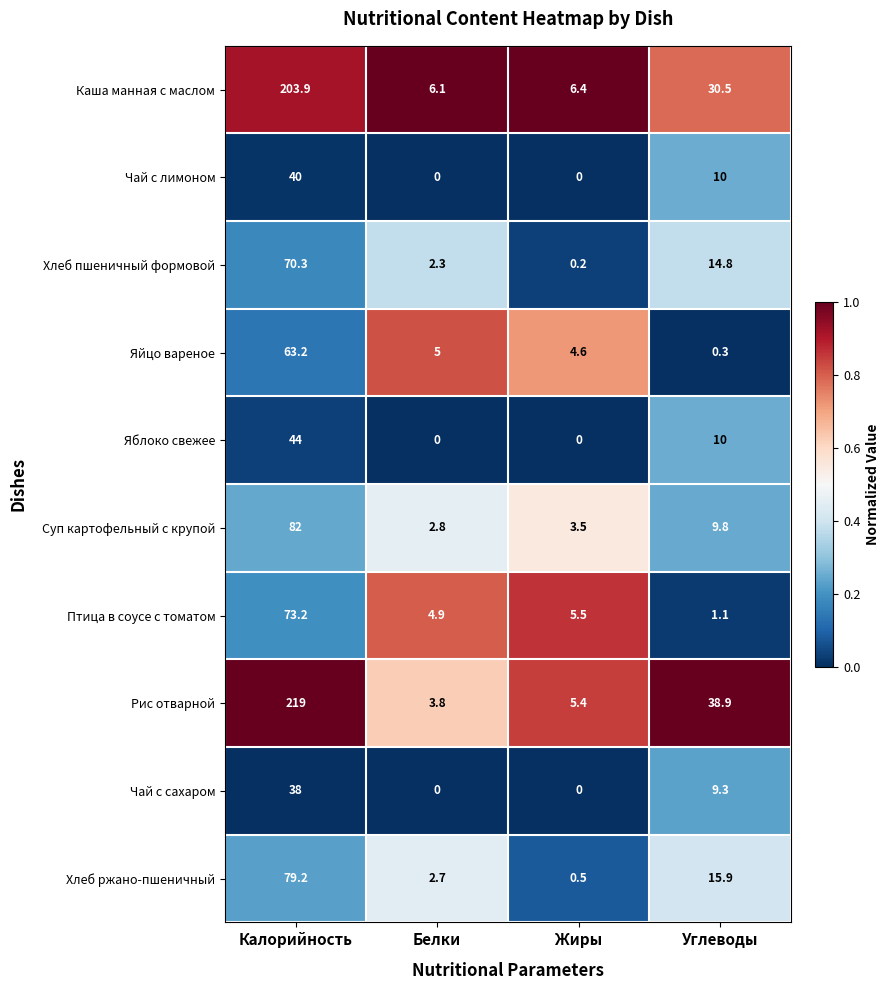

What is the average value of the Хлеб ржано-пшеничный series?

24.6